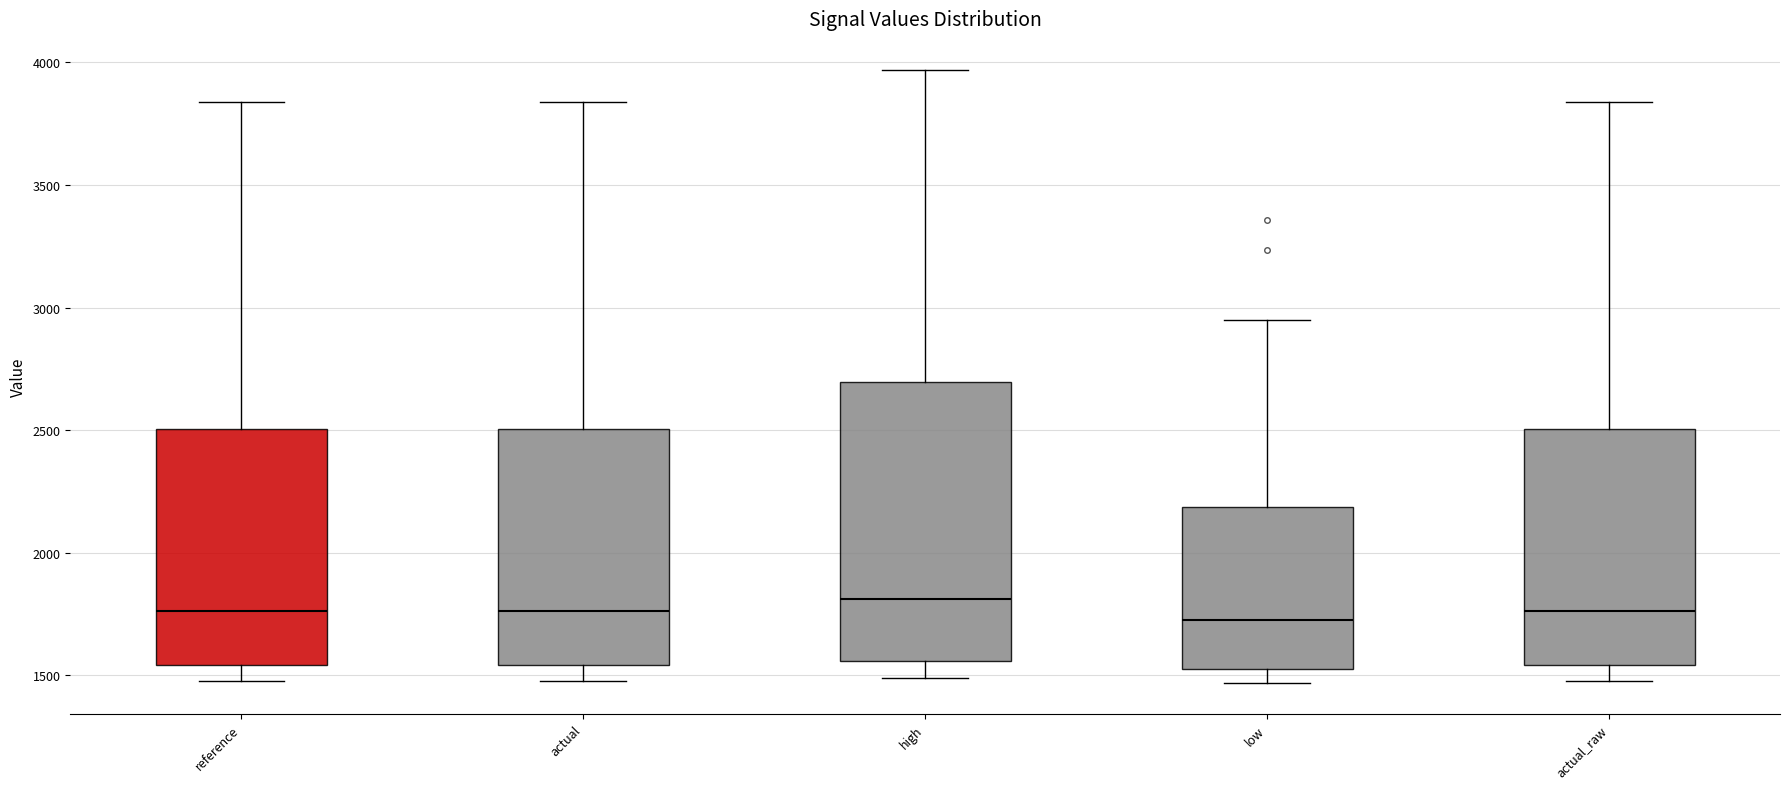

Which box is the tallest, from its lower edge to its upper edge?

high